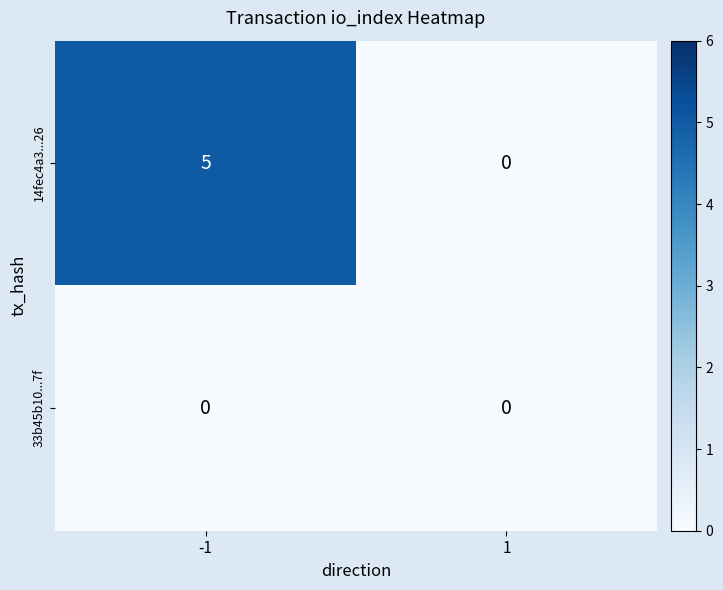

At which category does the chart reach its peak across all series?

-1